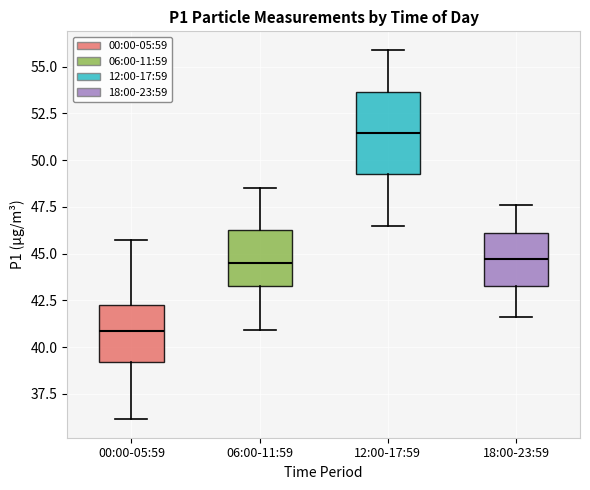

Which box's median line is the highest?

12:00-17:59